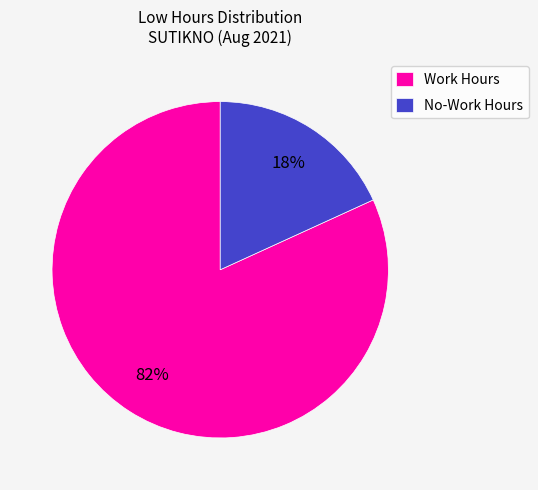

Rank the categories by value from highest to lowest.

Work Hours, No-Work Hours